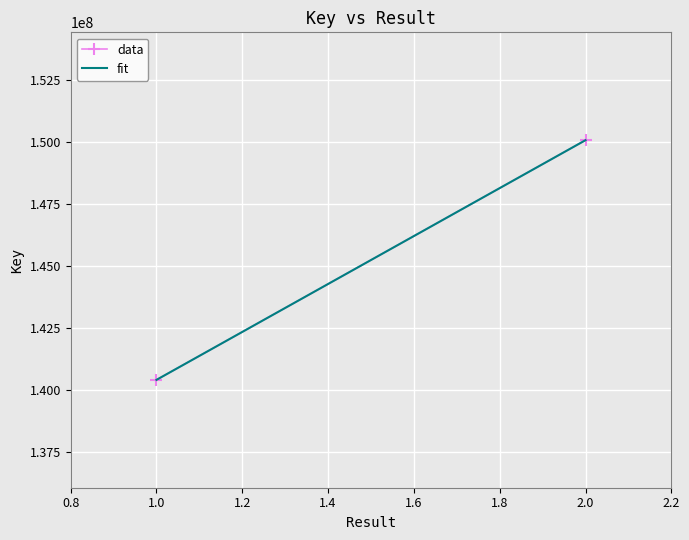

What is the value of the 1st point from the left?

140400330